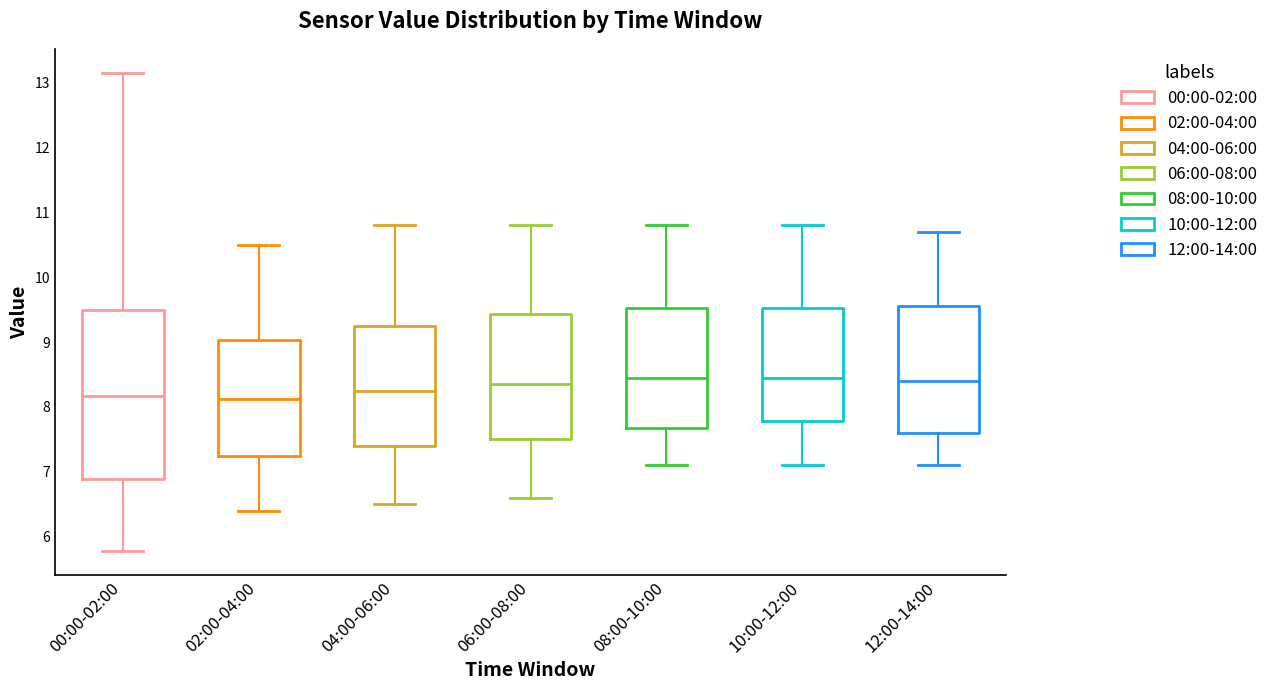

Reading left to right, transcribe this box plot: for each box, give where its median line is, the range the box spans, and where its two whiskers end, as read against the y-axis. The values are not printed on the chart, so give them approximately, as read against the axis.

00:00-02:00: median 8.2, box 6.9 to 9.5, whiskers 5.8 to 13.2
02:00-04:00: median 8.1, box 7.2 to 9.0, whiskers 6.4 to 10.5
04:00-06:00: median 8.3, box 7.4 to 9.3, whiskers 6.5 to 10.8
06:00-08:00: median 8.4, box 7.5 to 9.4, whiskers 6.6 to 10.8
08:00-10:00: median 8.5, box 7.7 to 9.5, whiskers 7.1 to 10.8
10:00-12:00: median 8.5, box 7.8 to 9.5, whiskers 7.1 to 10.8
12:00-14:00: median 8.4, box 7.6 to 9.6, whiskers 7.1 to 10.7